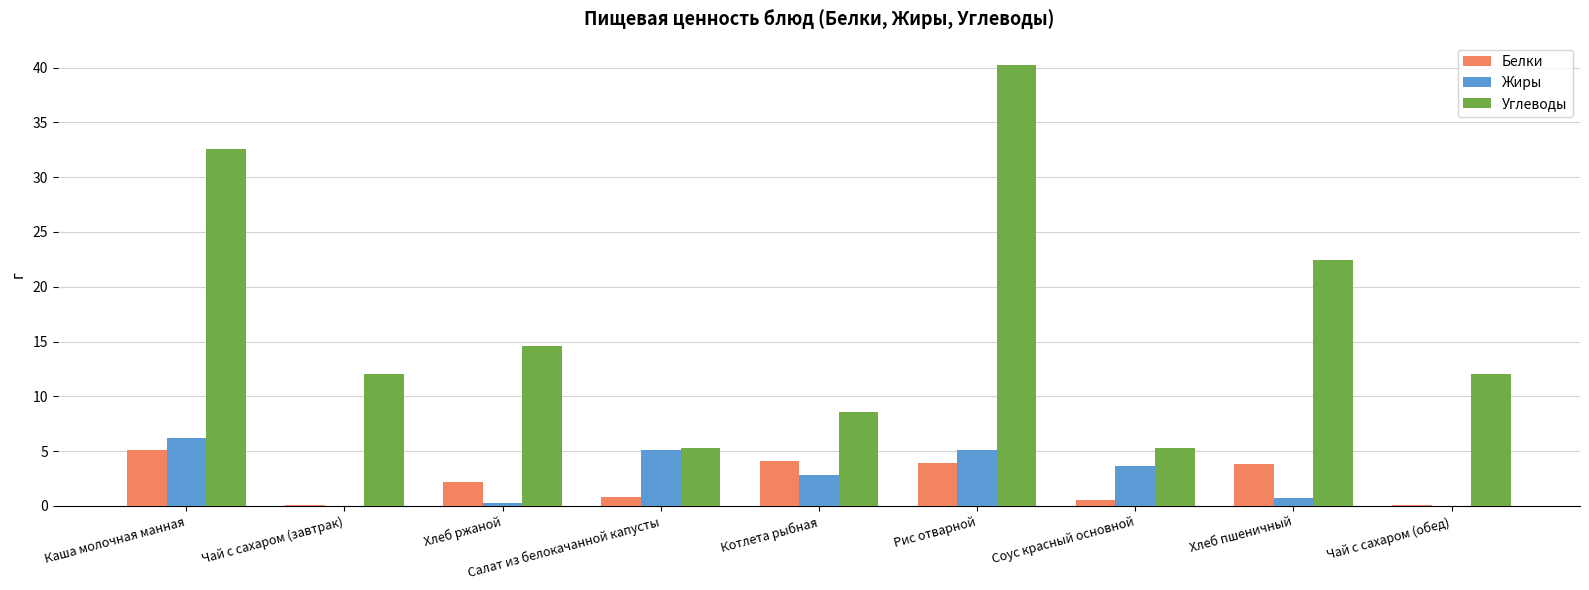

Is it true that Белки equals 2.2 at Хлеб ржаной?

True